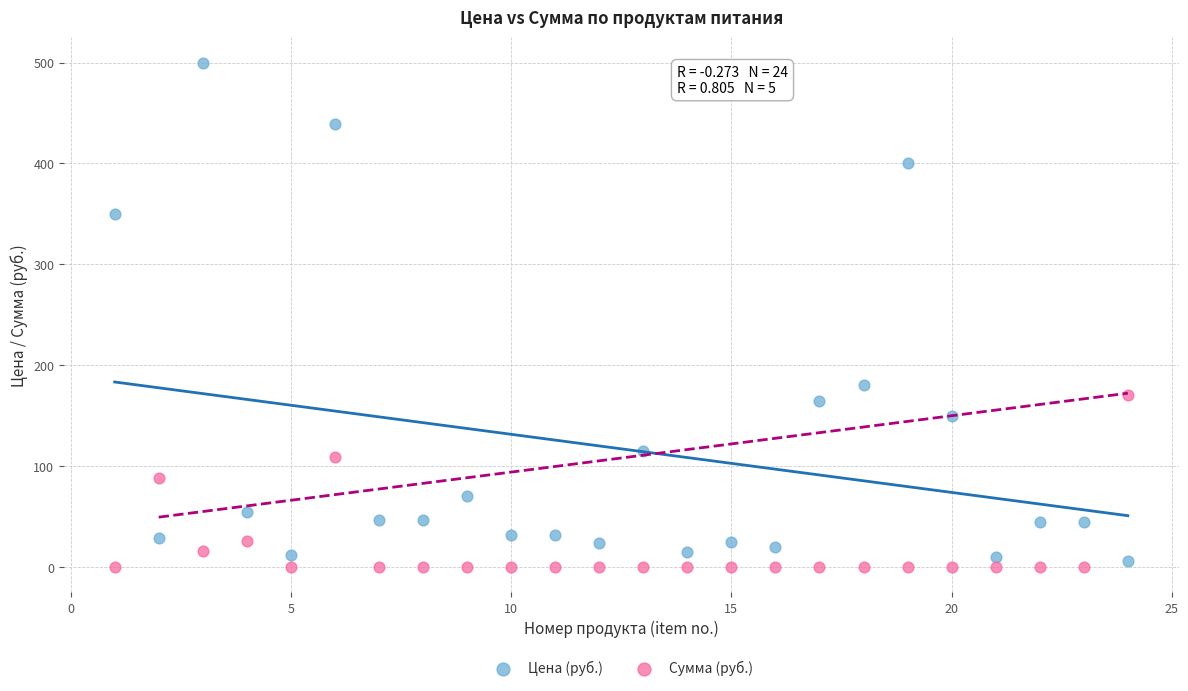

Which series reaches the maximum Y coordinate?

Цена (руб.)